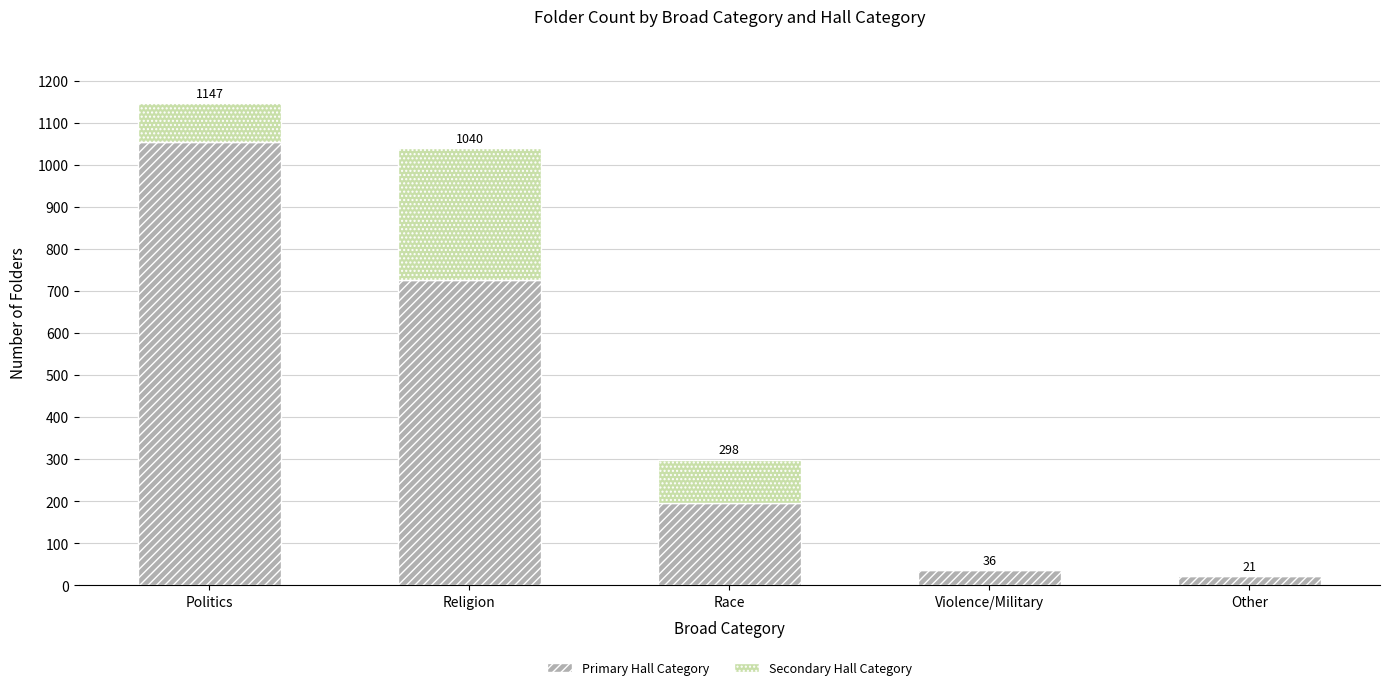

What are all the series names shown in the legend?

Primary Hall Category, Secondary Hall Category